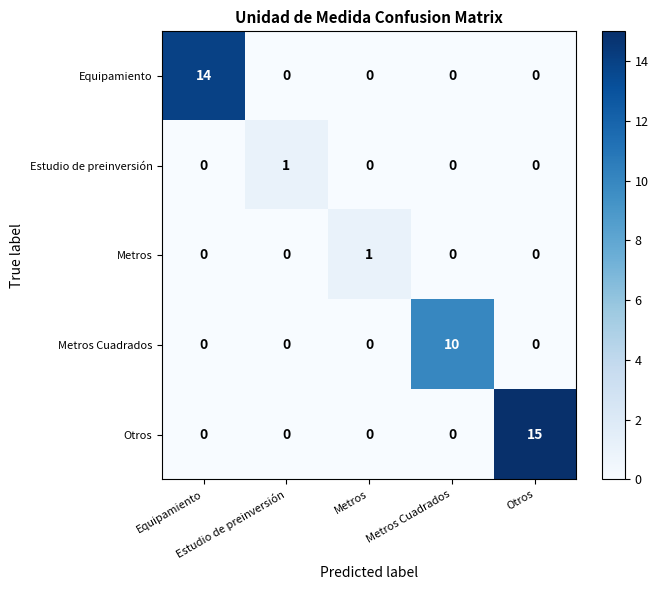

How many data points does each series have?

5